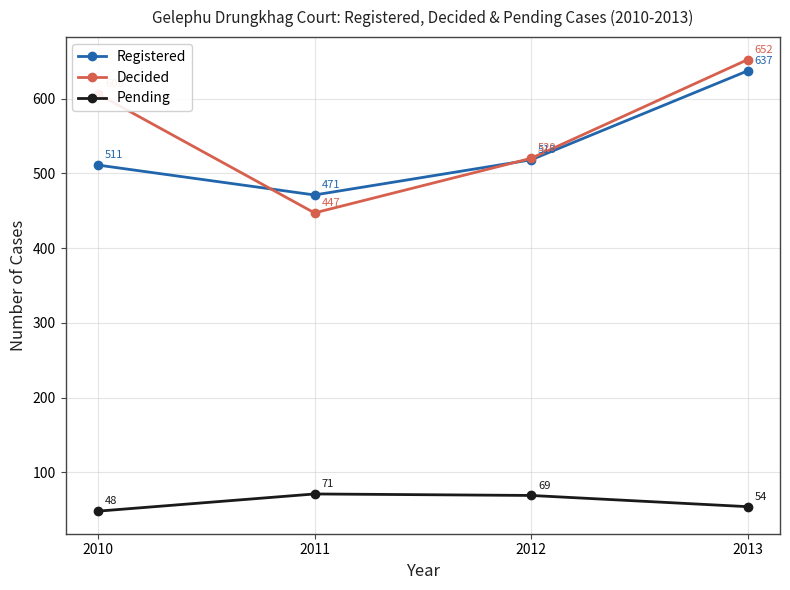

Read the Decided value at 2012.

520